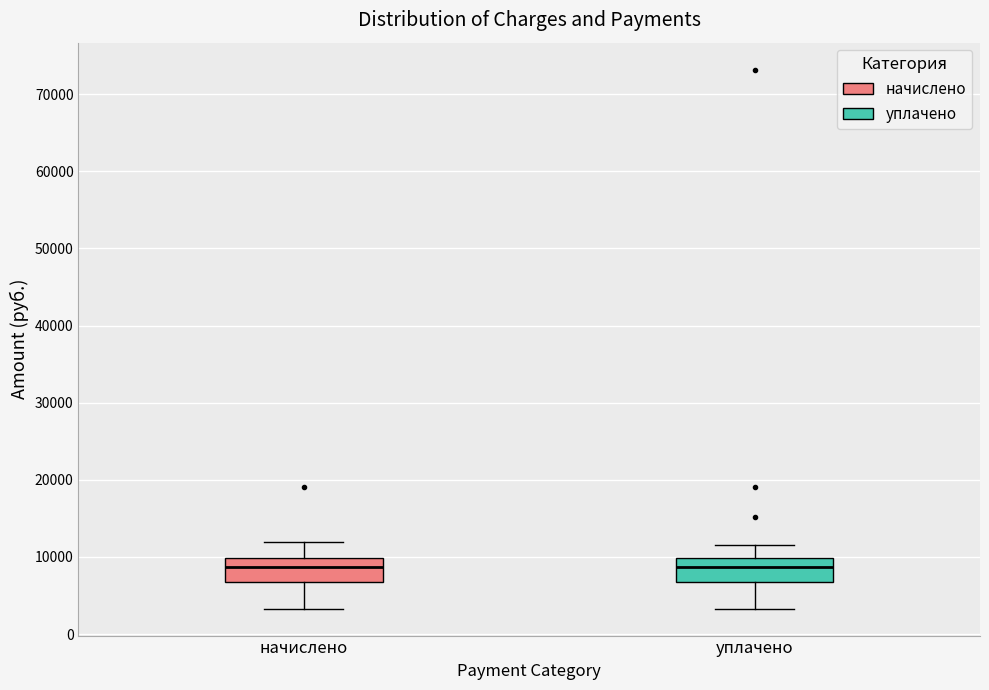

Reading left to right, transcribe this box plot: for each box, give where its median line is, the range the box spans, and where its two whiskers end, as read against the y-axis. The values are not printed on the chart, so give them approximately, as read against the axis.

начислено: median 9000, box 7000 to 10000, whiskers 3000 to 12000
уплачено: median 9000, box 7000 to 10000, whiskers 3000 to 12000